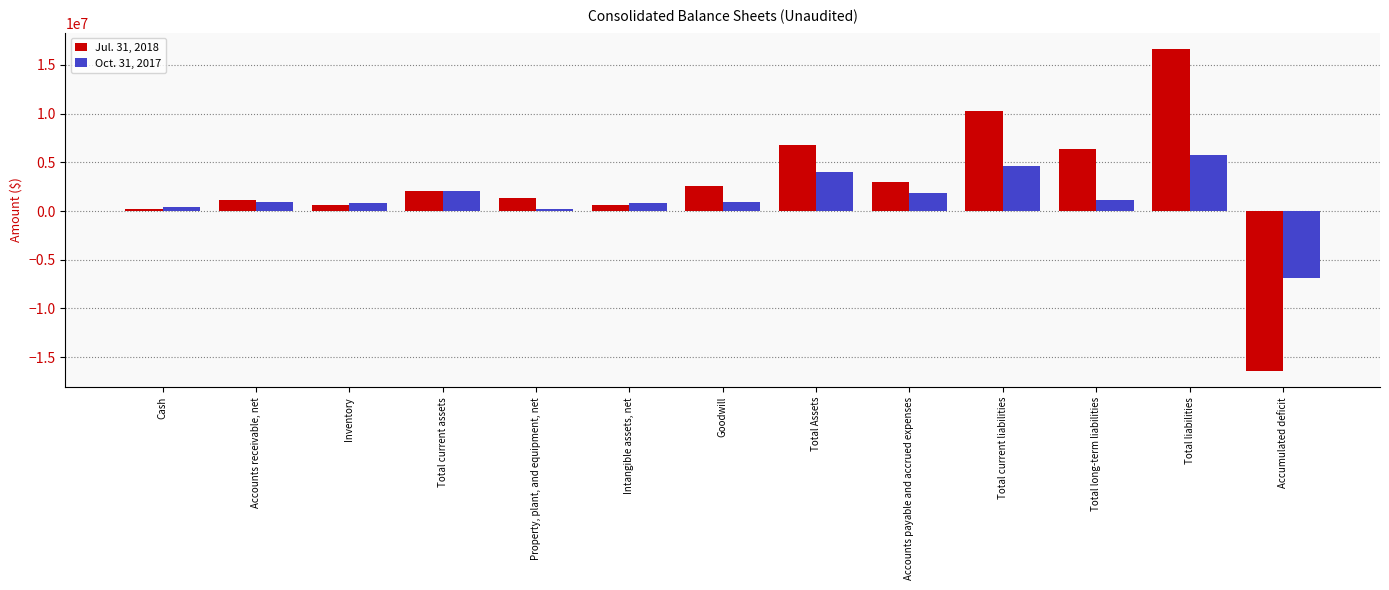

How many values in the Oct. 31, 2017 series are below 967015?

6